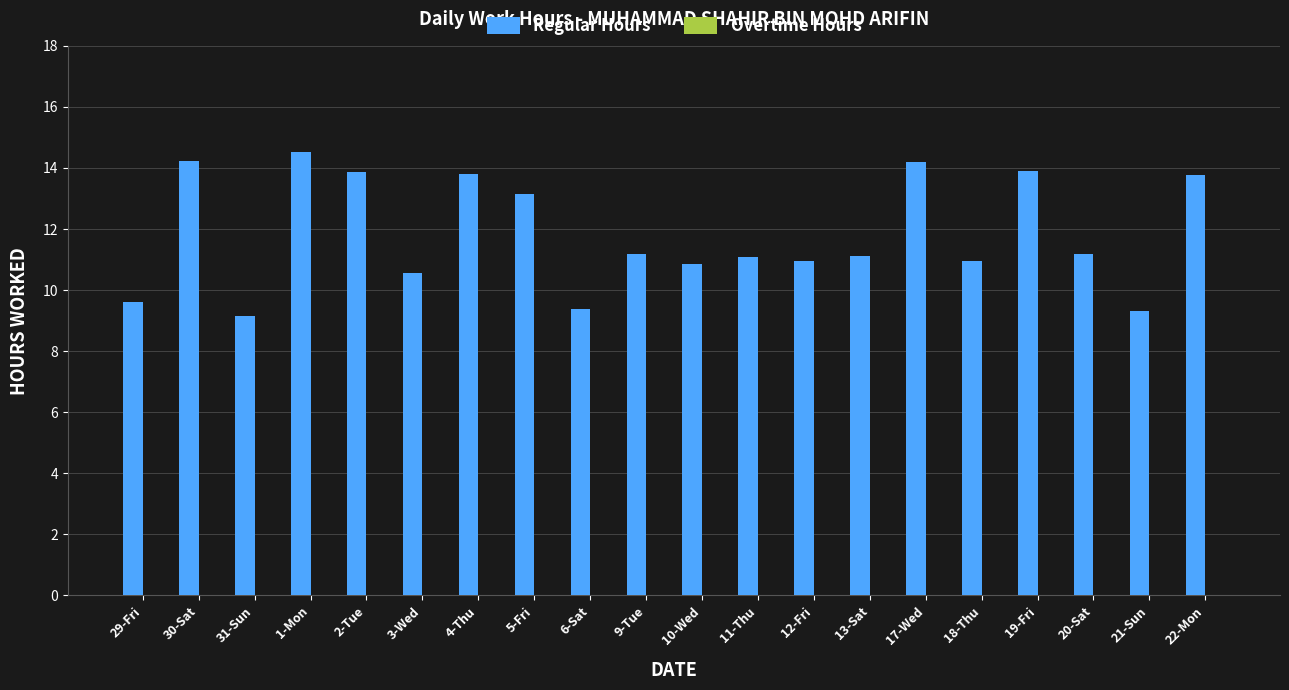

What is the ratio of the value at 9-Tue to the value at 20-Sat?

1.0